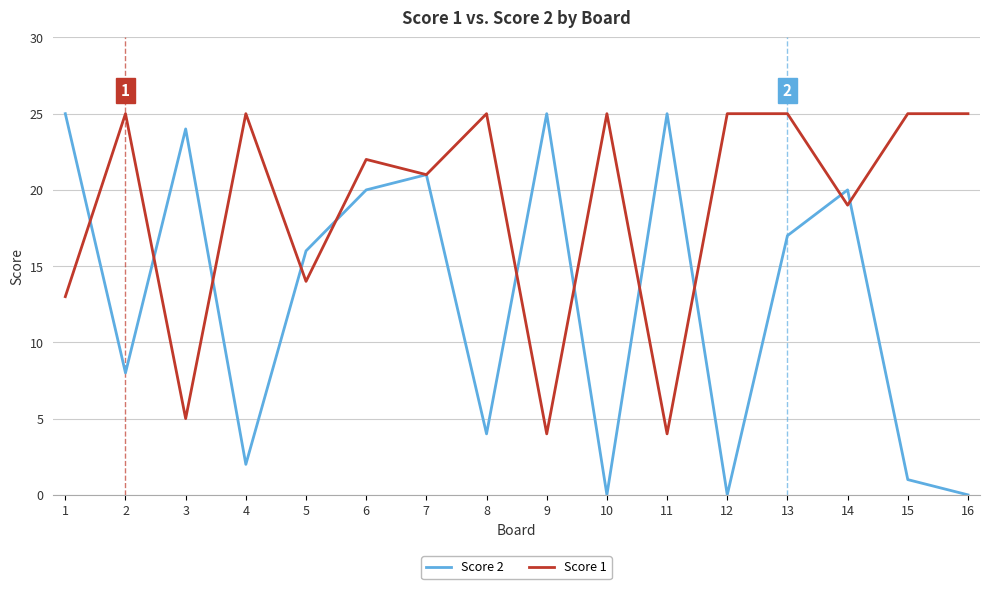

At which label is Score 1 closest to 14?

5